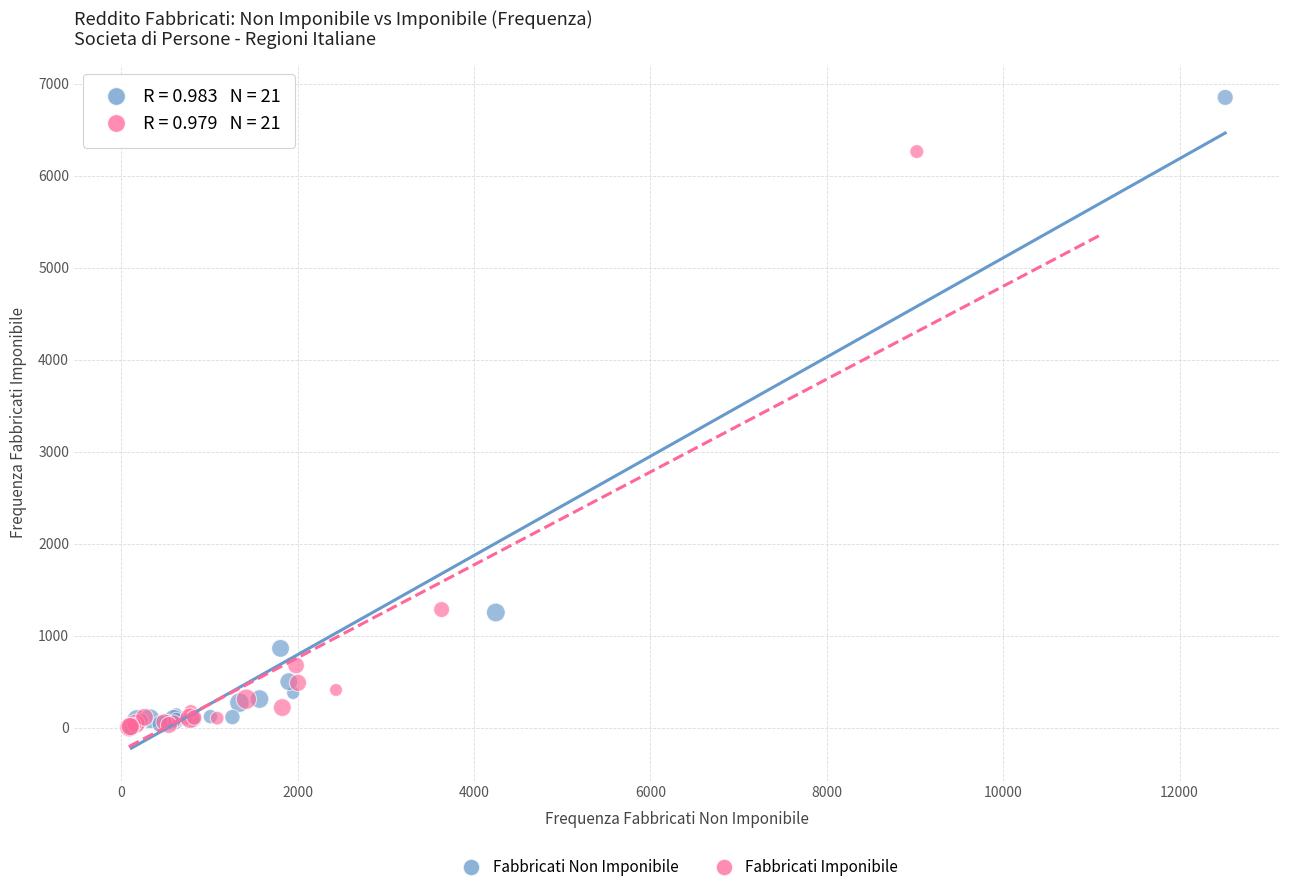

Which series contains the highest Y value?

Fabbricati Non Imponibile